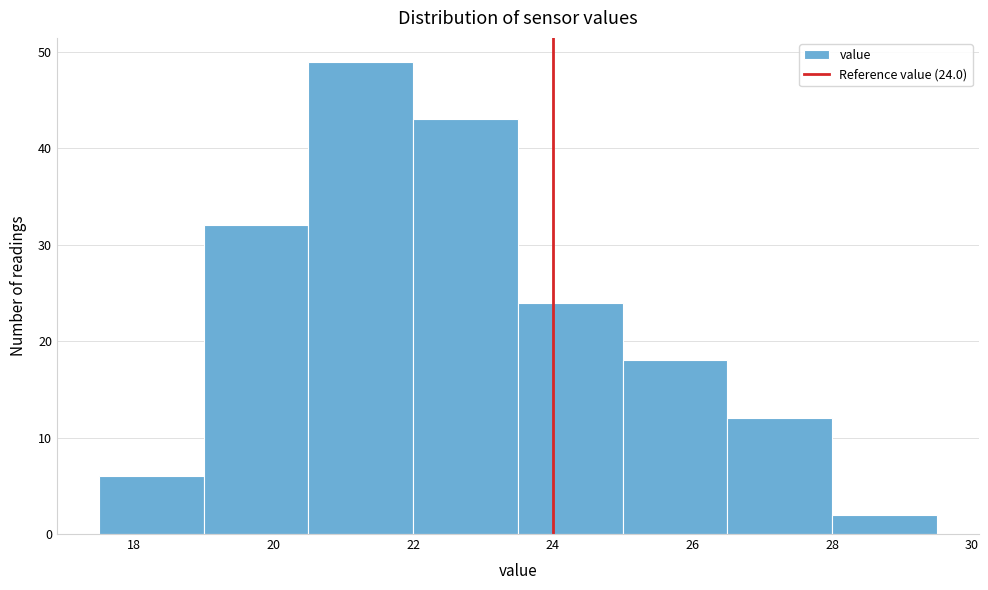

Over which range of the x-axis is the bar tallest?

20.5 to 22.0